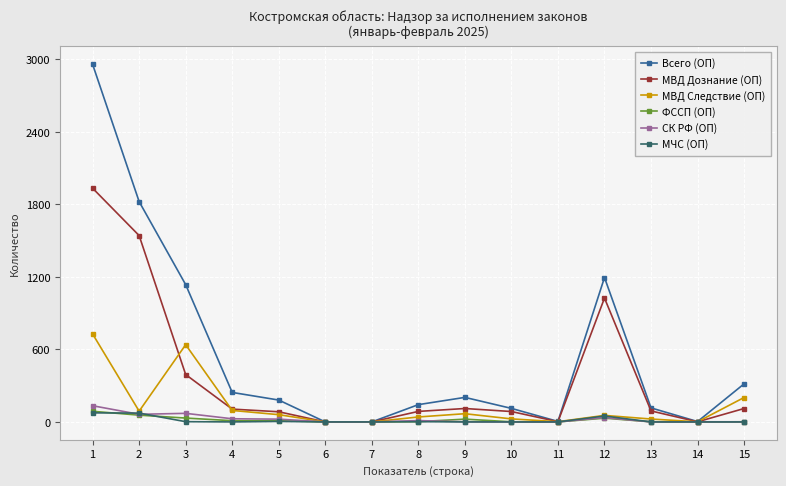

Where is the first local minimum for МВД Следствие (ОП)?

2